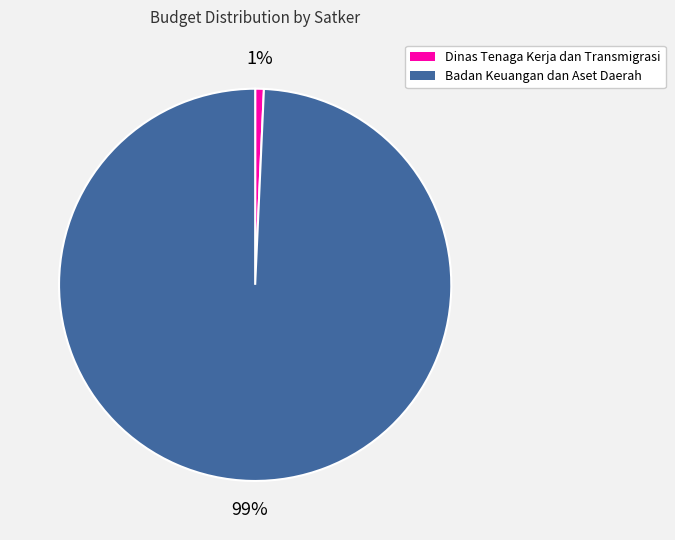

Does any single category account for the majority?

Yes